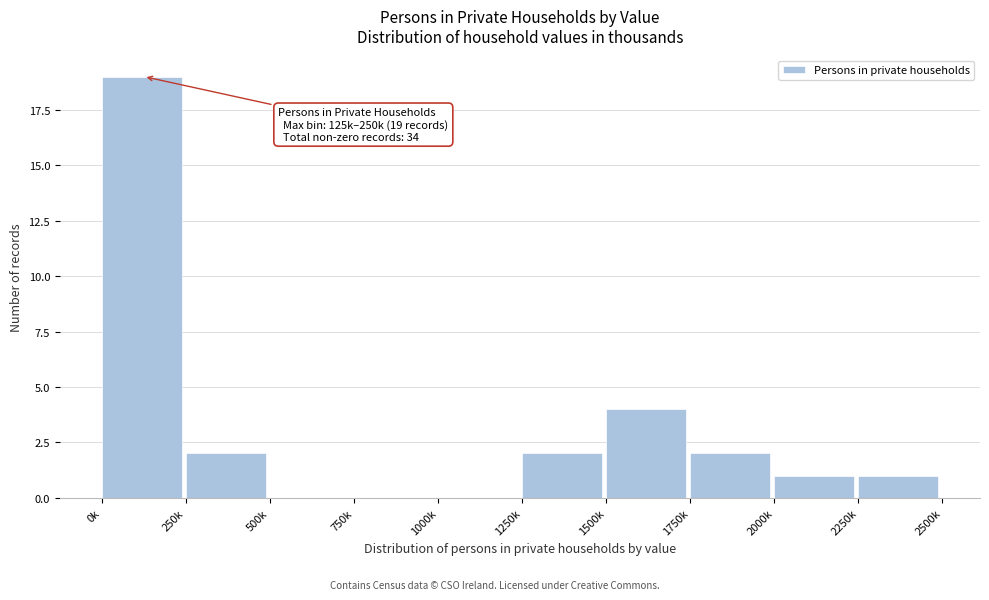

Reading left to right, transcribe all the data shown in this chart.

0k=19	250k=2	500k=0	750k=0	1000k=0	1250k=2	1500k=4	1750k=2	2000k=1	2250k=1